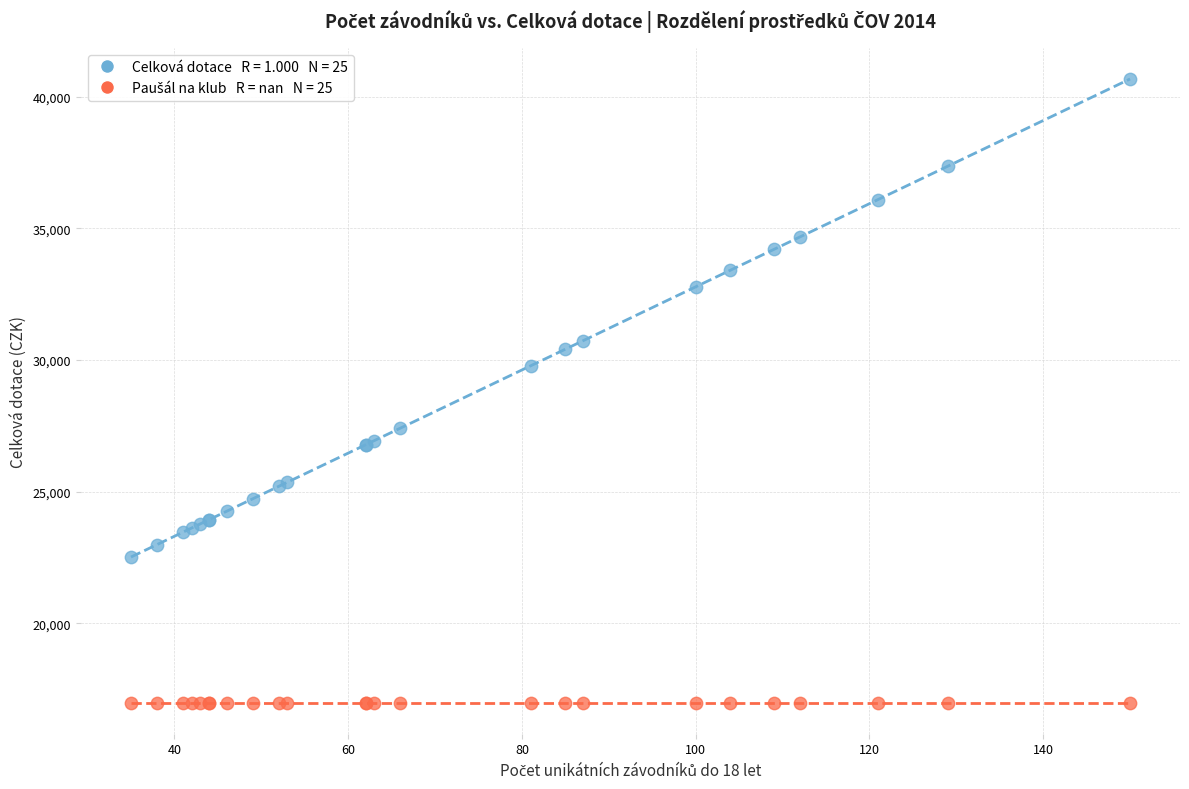

Across all series, what Y value is closest to 28833?

29780.8